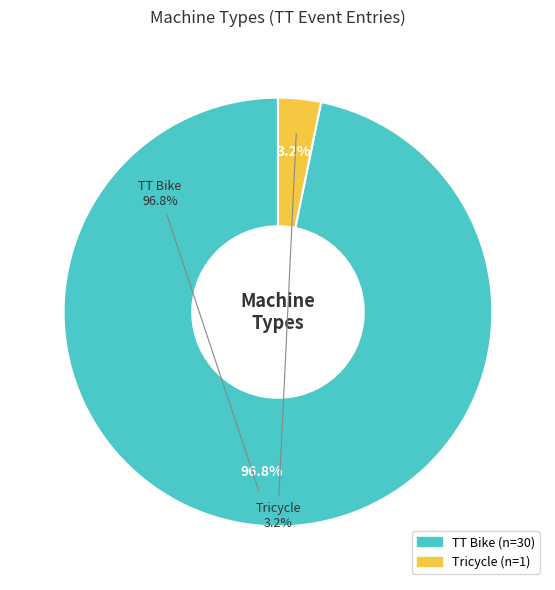

Which slice is the smallest?

Tricycle